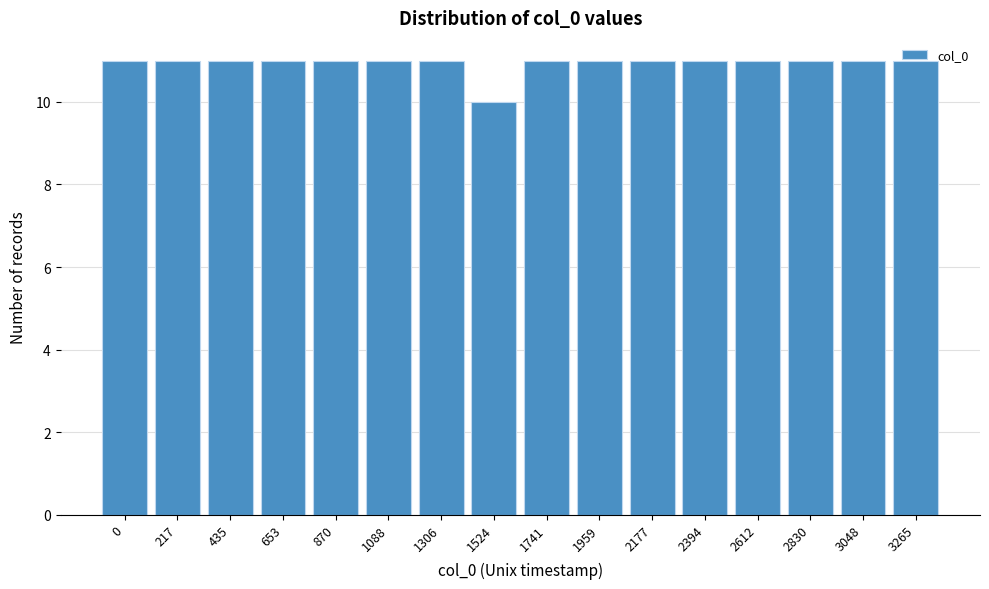

What is the sum of all values?

175